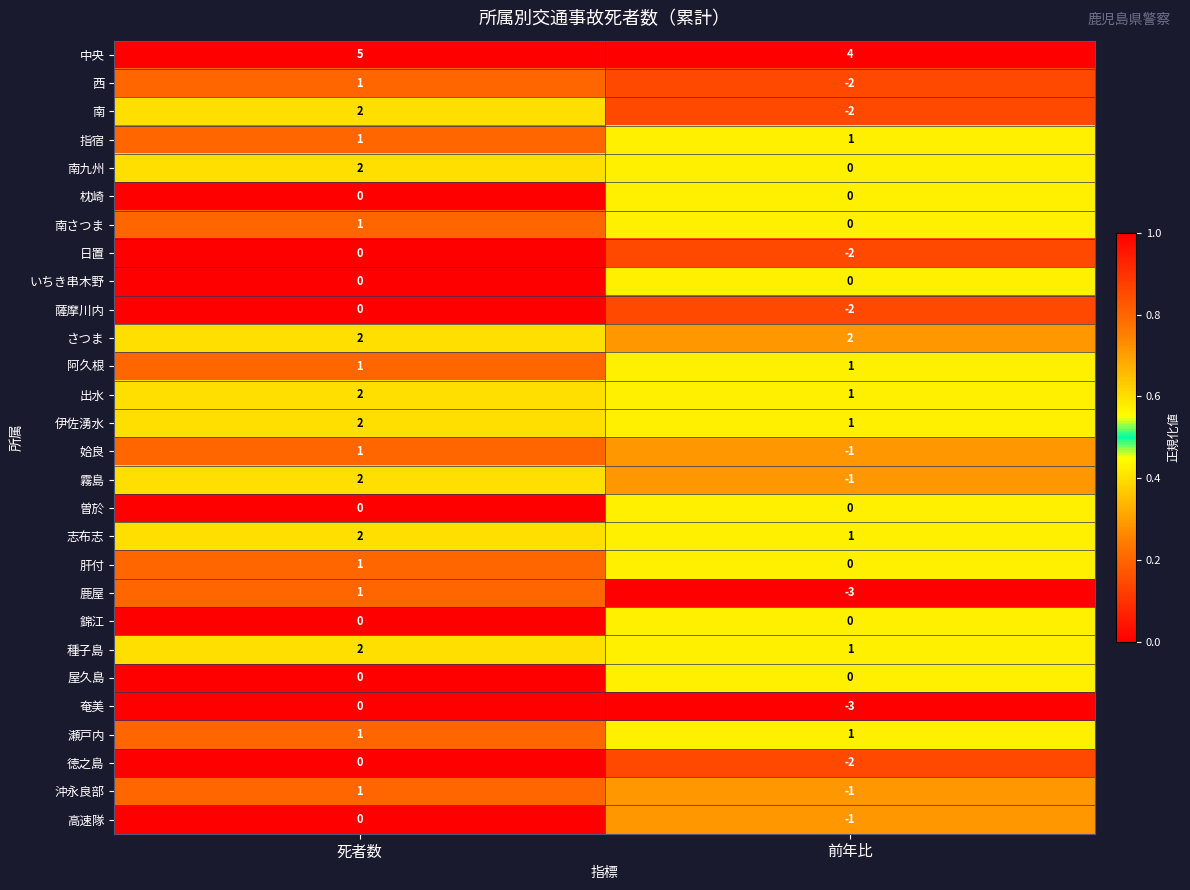

What is the difference between the 西 values at 前年比 and 死者数?

3